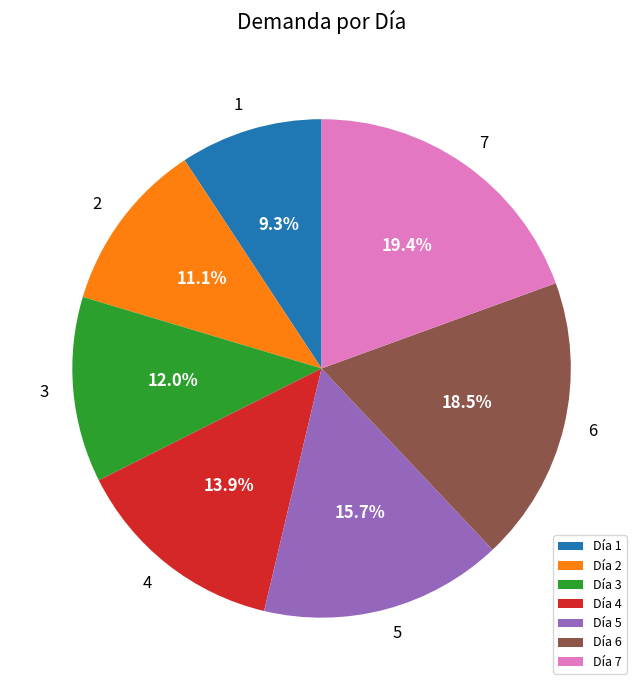

Combined, what portion of the pie is Día 1 and Día 5?

25.0%